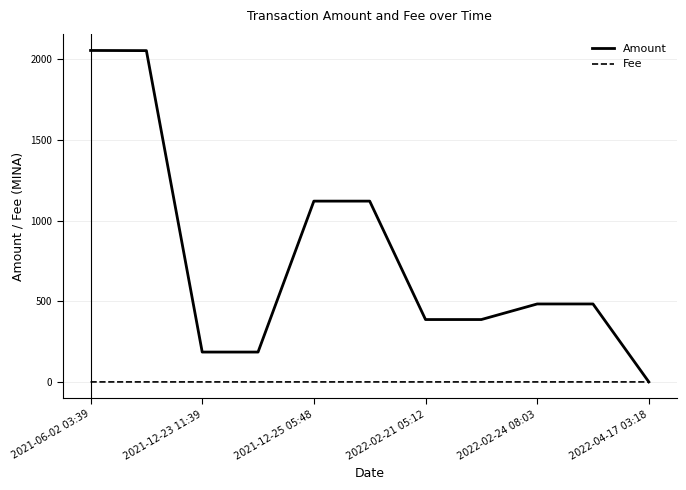

Does the chart display data point markers on the line(s)?

No